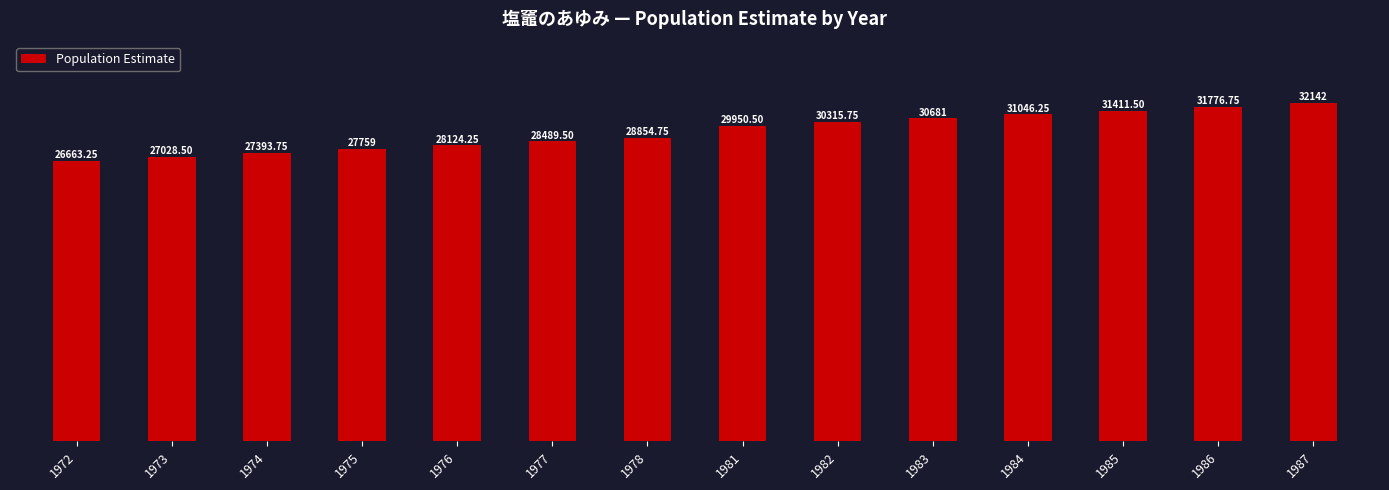

List the labels in order of value, largest first.

1987, 1986, 1985, 1984, 1983, 1982, 1981, 1978, 1977, 1976, 1975, 1974, 1973, 1972